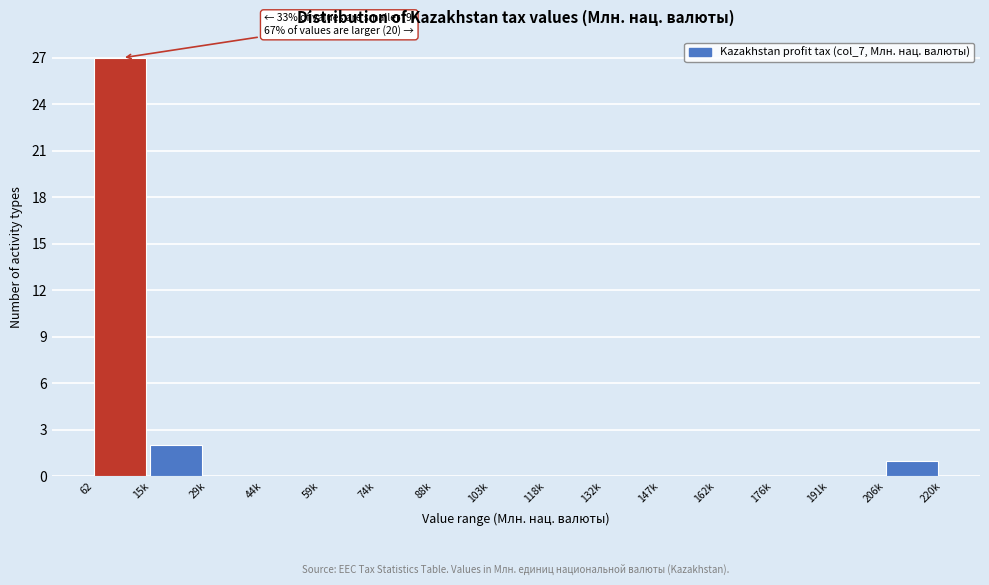

Reading right to left, transcribe all the data shown in this chart.

206k=1	191k=0	176k=0	162k=0	147k=0	132k=0	118k=0	103k=0	88k=0	74k=0	59k=0	44k=0	29k=0	15k=2	62=27